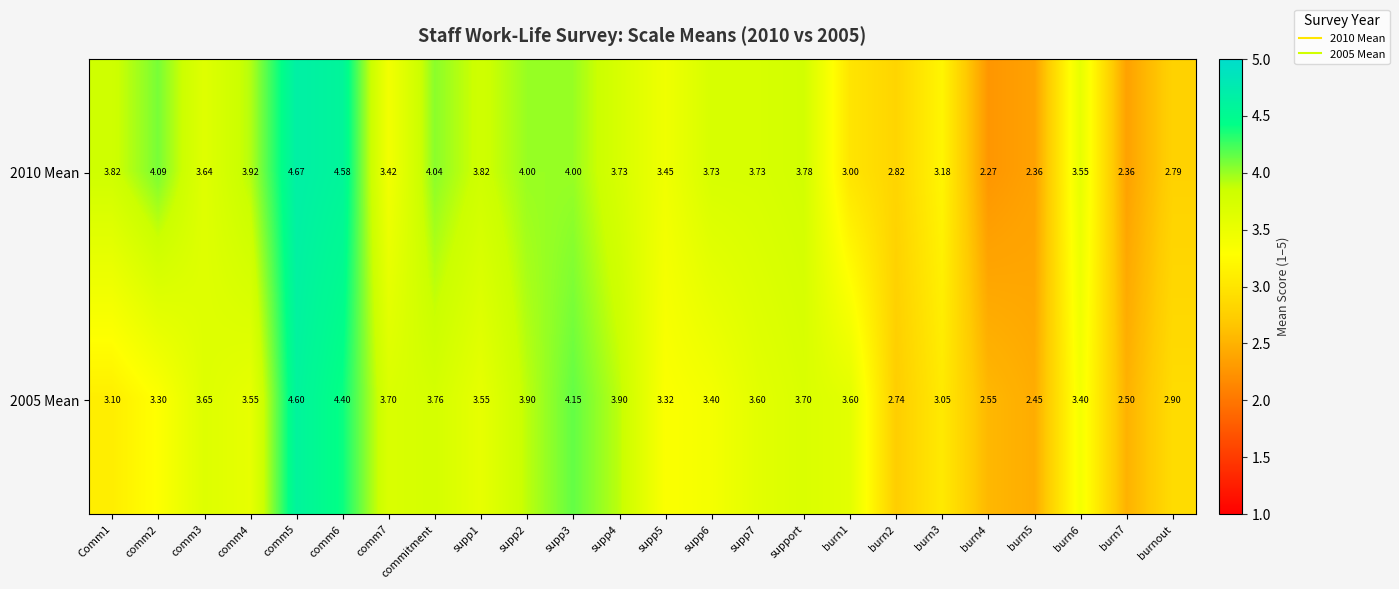

Is the value of 2005 Mean at supp2 greater than the value of 2010 Mean at supp4?

Yes